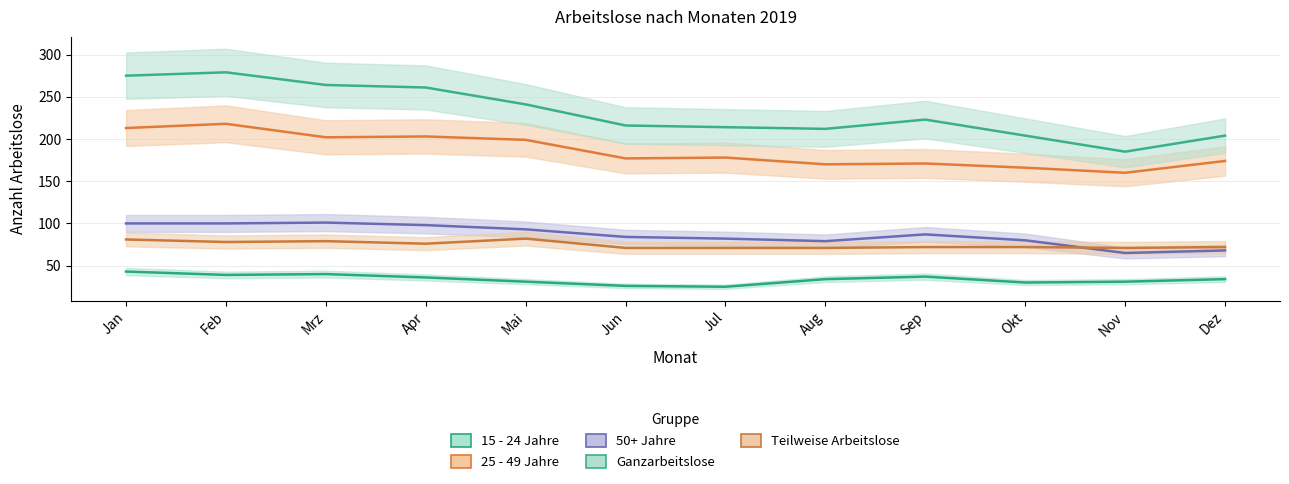

How many lines are shown in the chart?

5